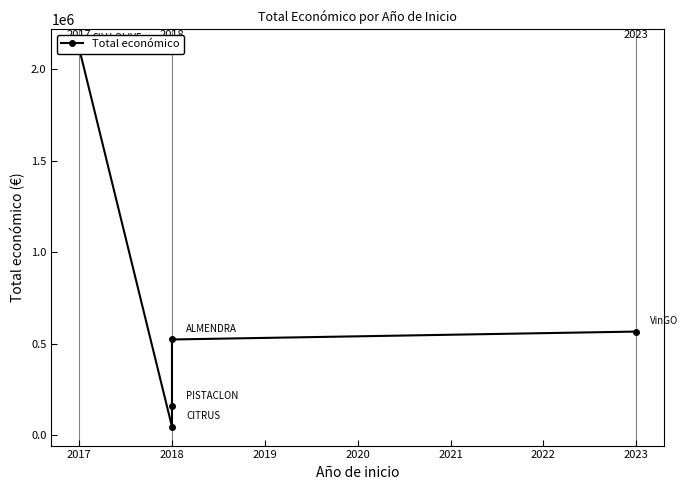

What is the sum of all values?

3408968